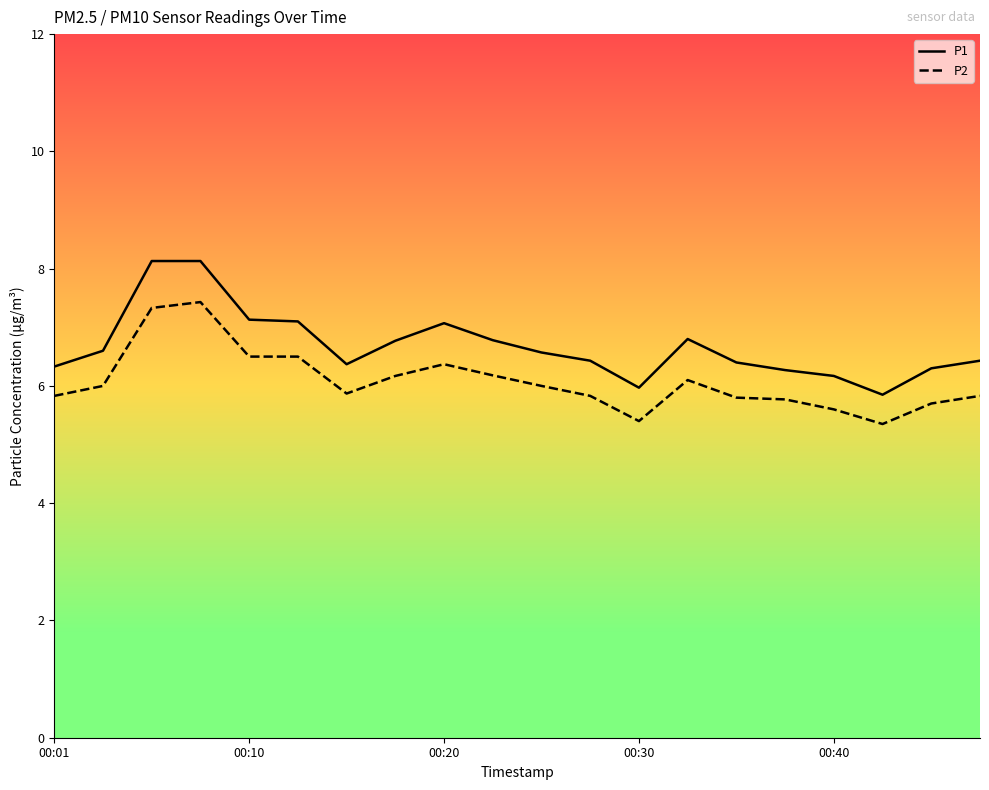

Does the chart display data point markers on the line(s)?

No